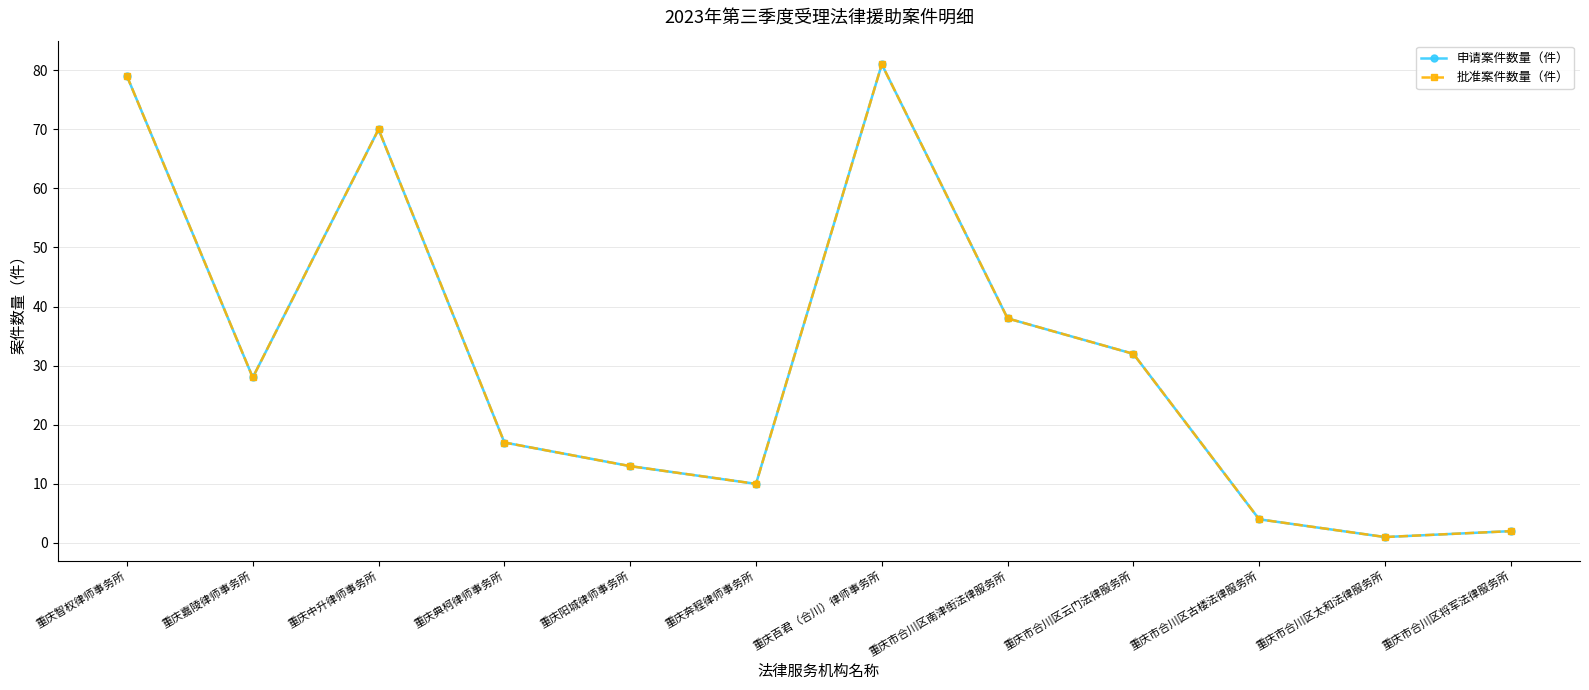

What is the average value of the 批准案件数量（件） series?

31